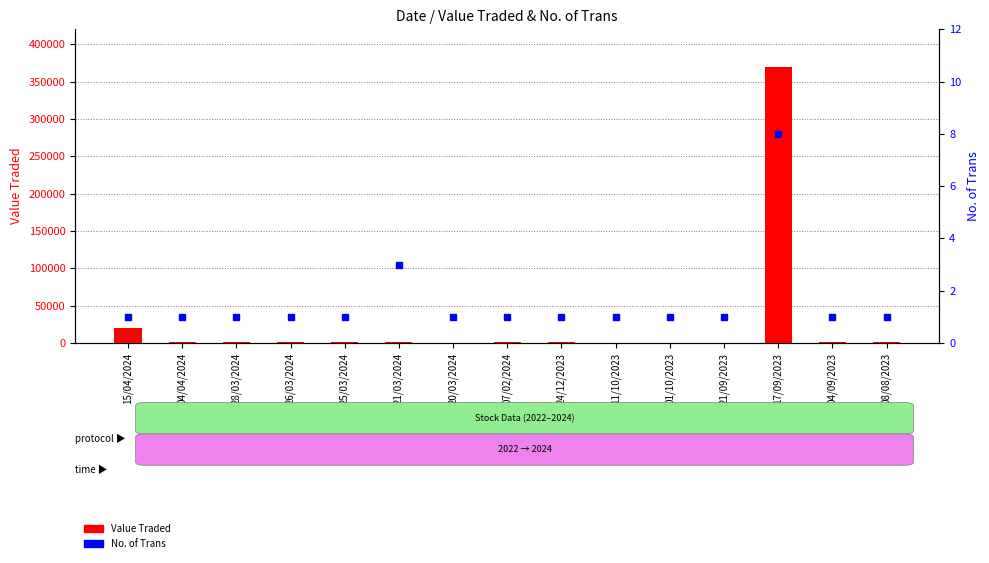

At which label is Value Traded closest to 184864?

15/04/2024